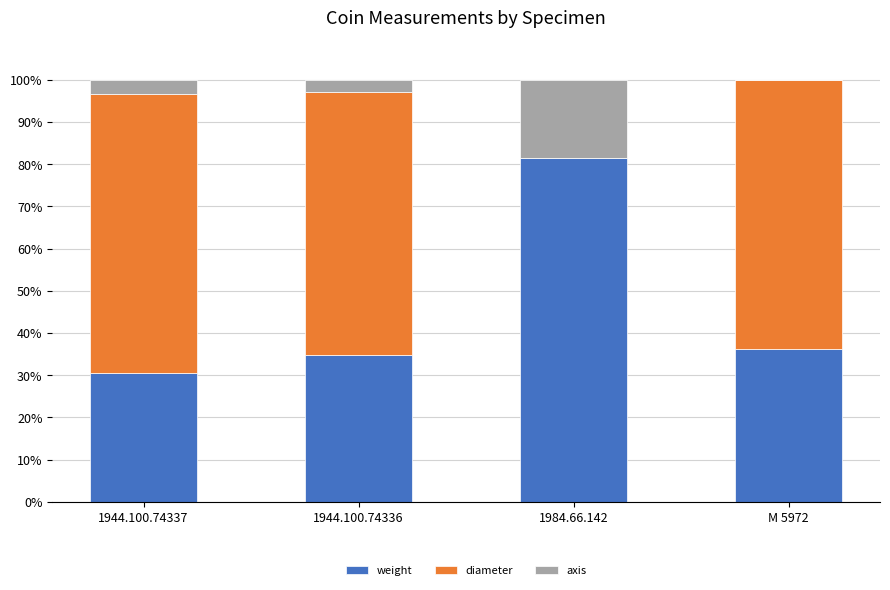

What is the sum of the weight values at 1984.66.142 and 1944.100.74337?

111.8